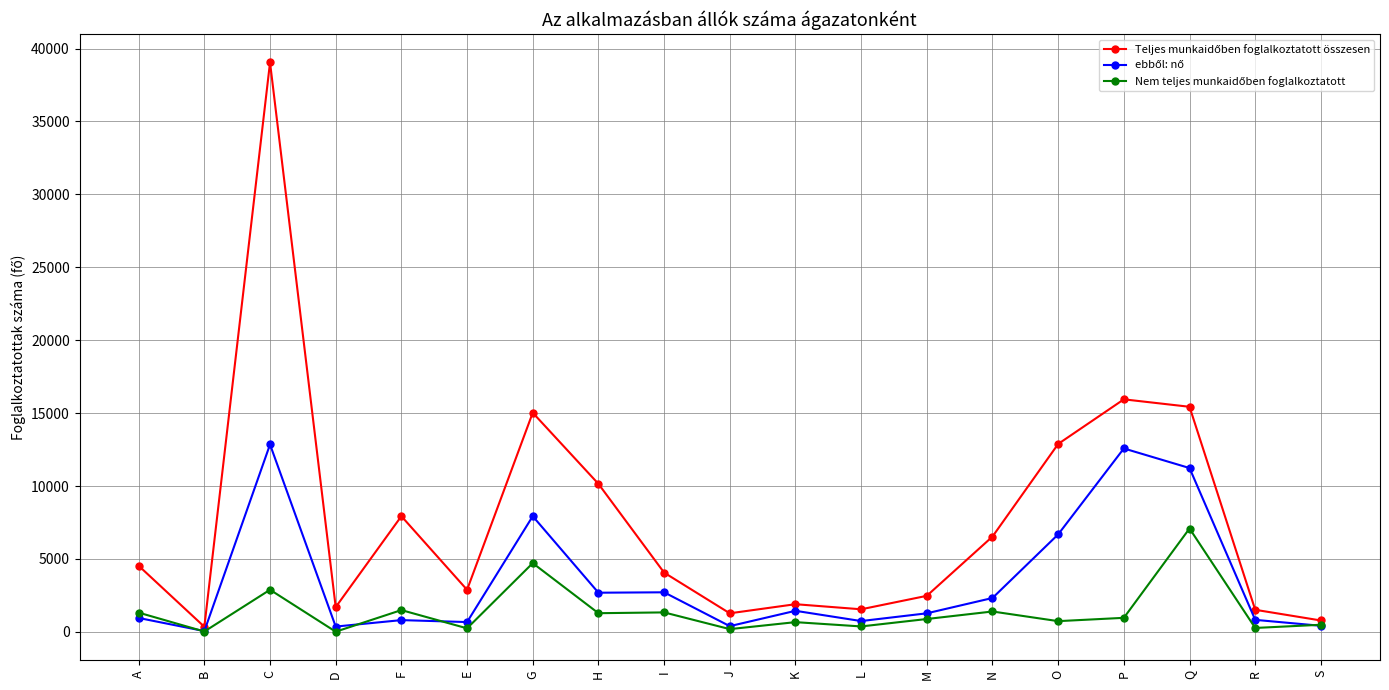

At which category is the sum across all series the highest?

C